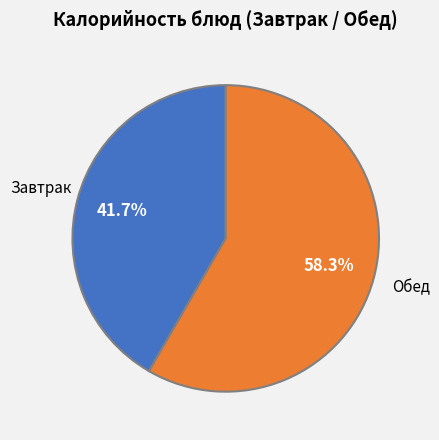

Is there a majority slice in this chart?

Yes